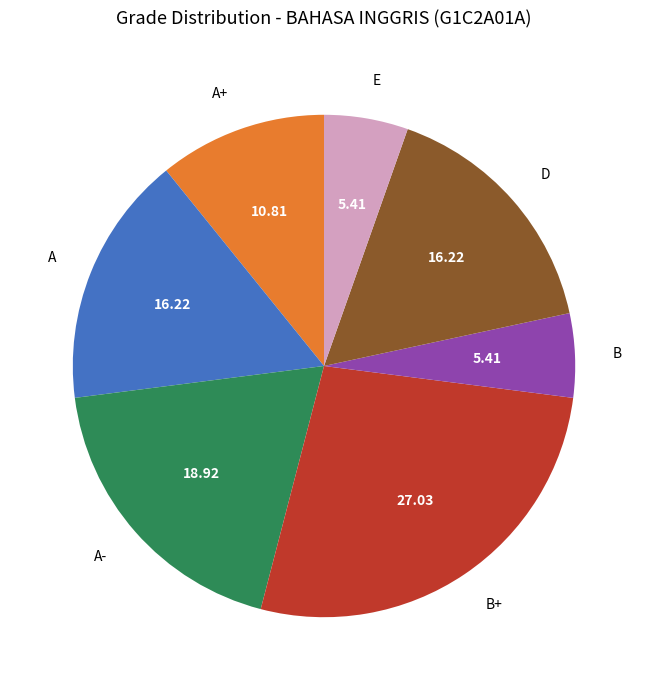

Is there a majority slice in this chart?

No